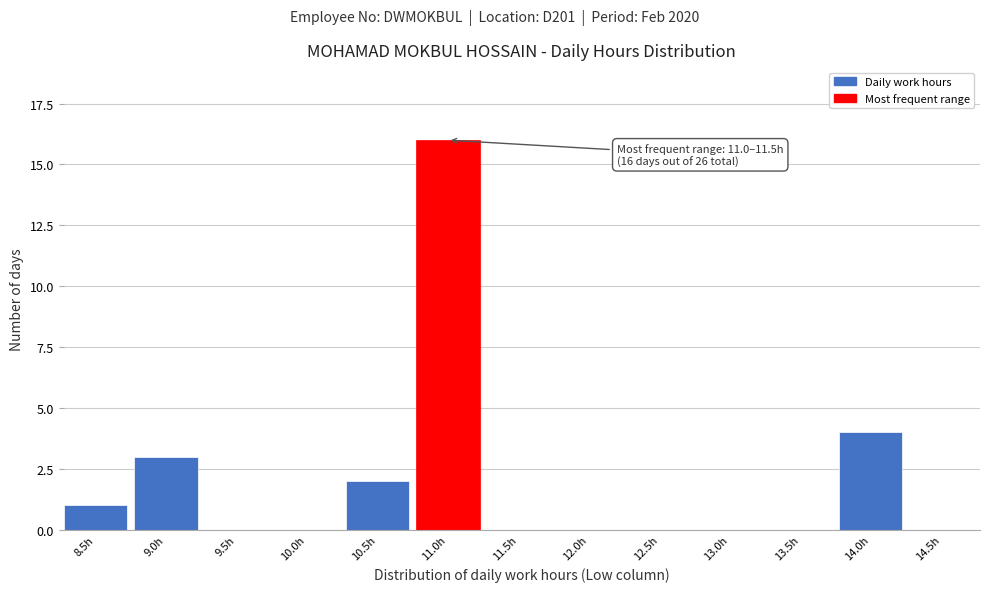

Reading left to right, list all the values displayed in this chart.

8.5h=1	9.0h=3	9.5h=0	10.0h=0	10.5h=2	11.0h=16	11.5h=0	12.0h=0	12.5h=0	13.0h=0	13.5h=0	14.0h=4	14.5h=0